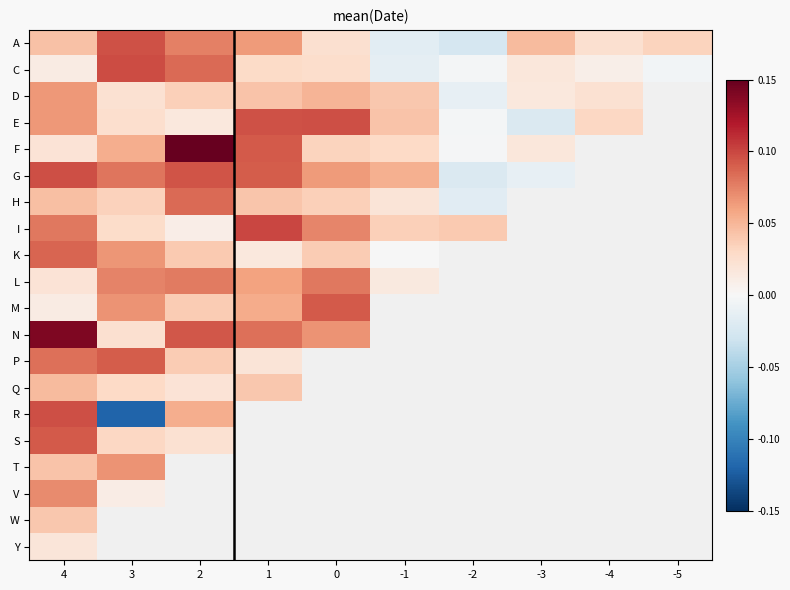

Rank the series by their maximum value, from lowest to highest.

Y, W, Q, D, T, V, L, H, K, P, M, S, A, R, E, G, C, I, N, F